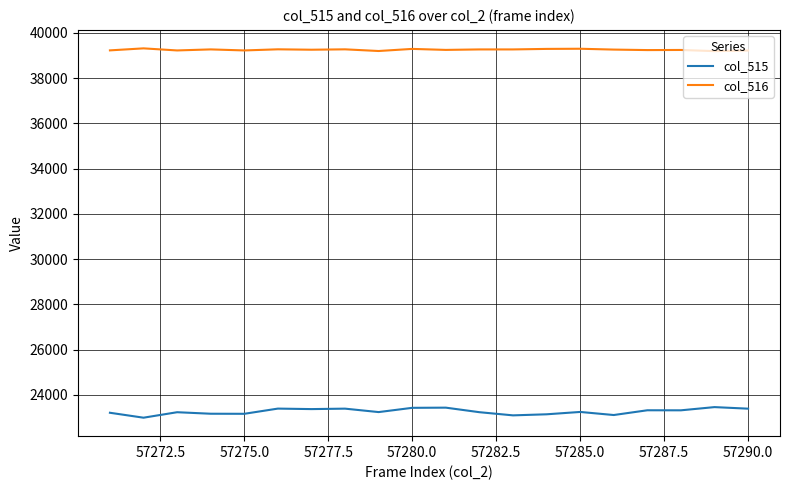

What is the maximum value shown in the chart?

39314